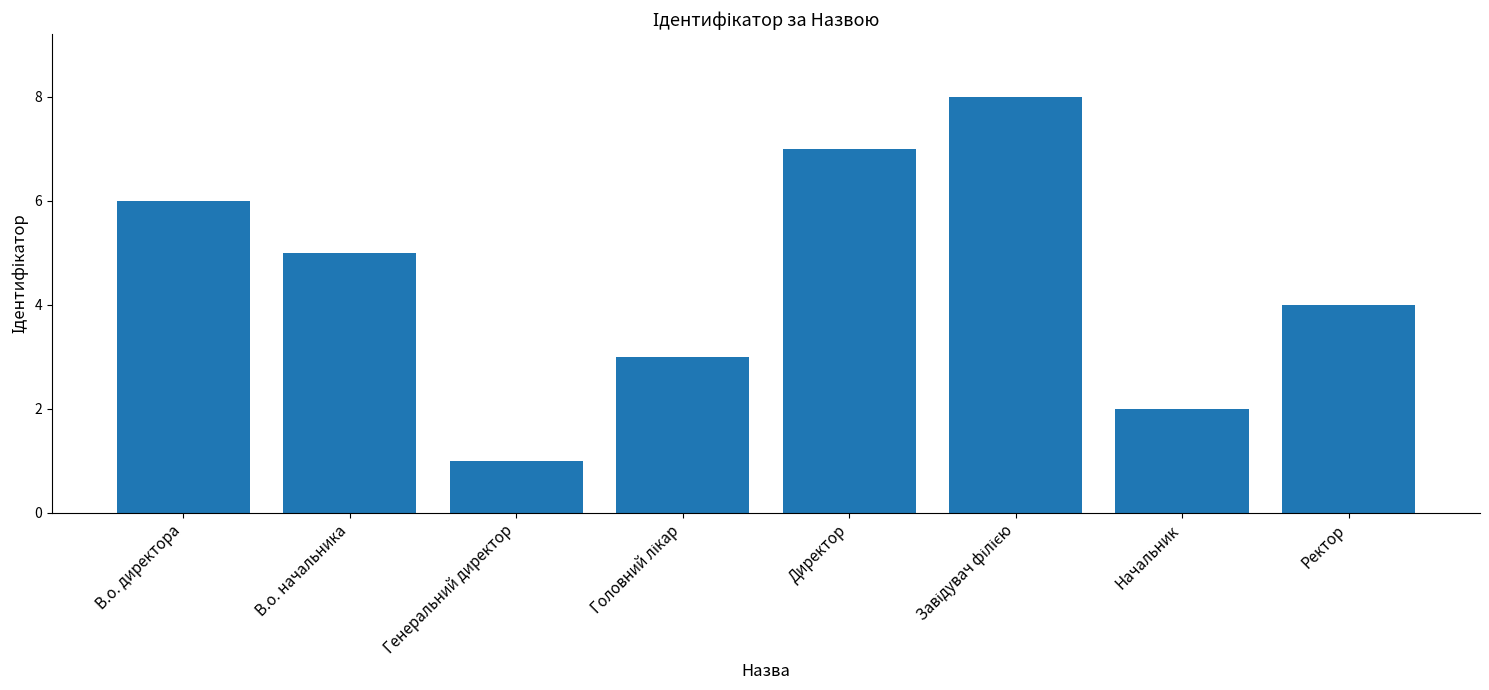

What is the difference between the maximum and minimum values?

7